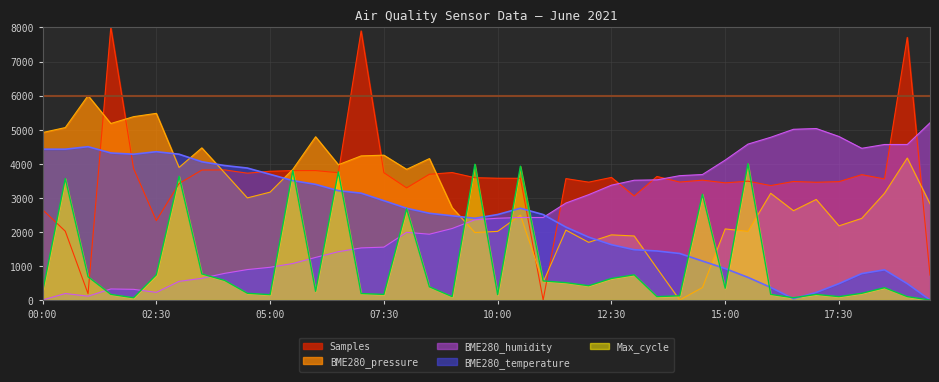

At which category does Max_cycle reach its first local valley?

02:00